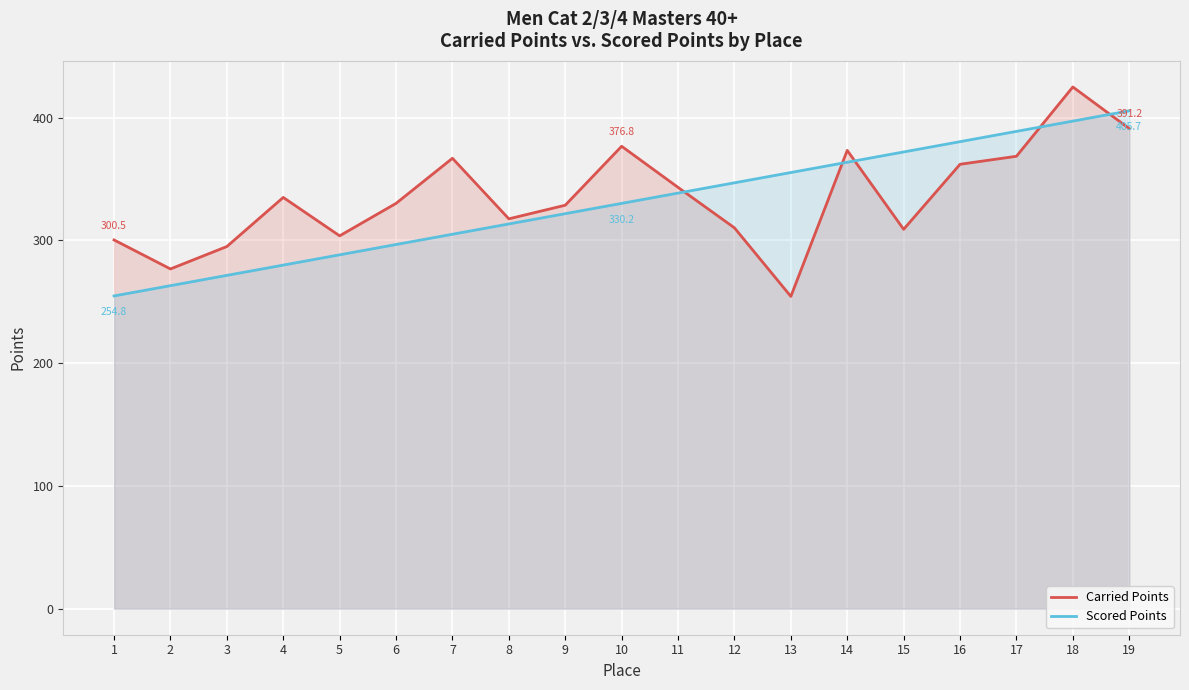

Where does the Scored Points series first go above 330?

10